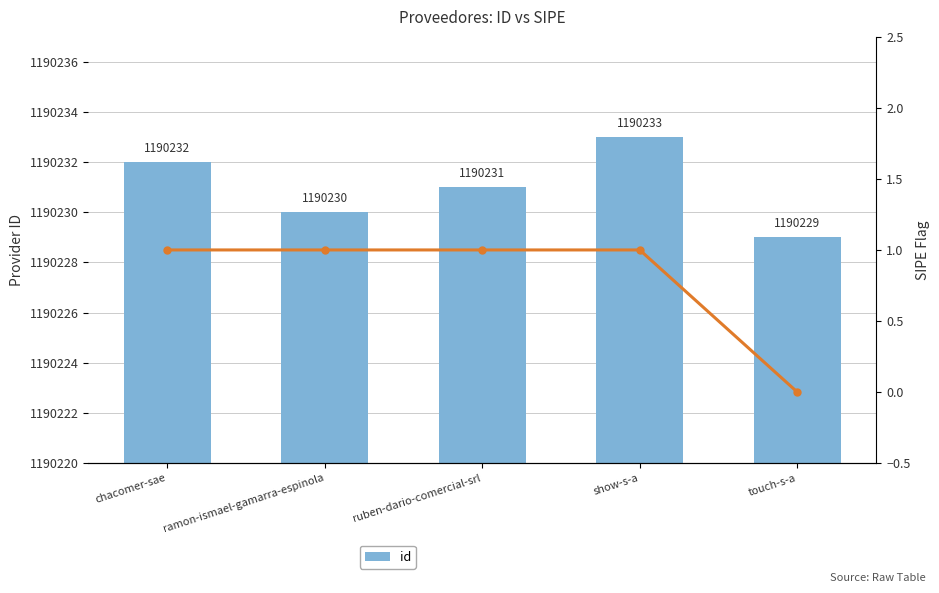

What is the value of the 5th bar from the left?

1190229